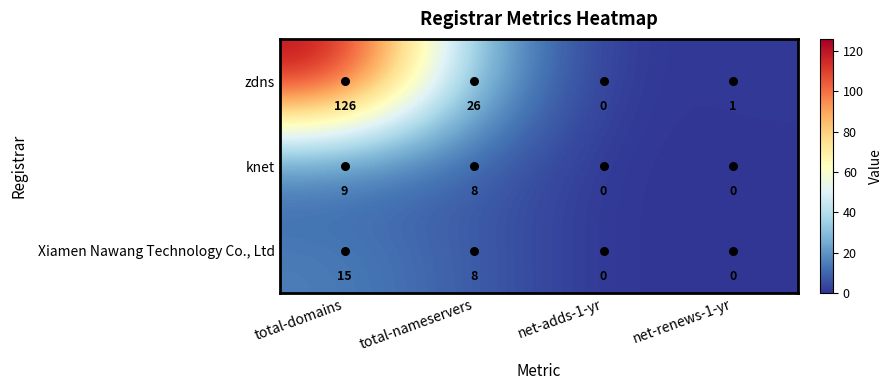

What is the sum of all knet values?

17